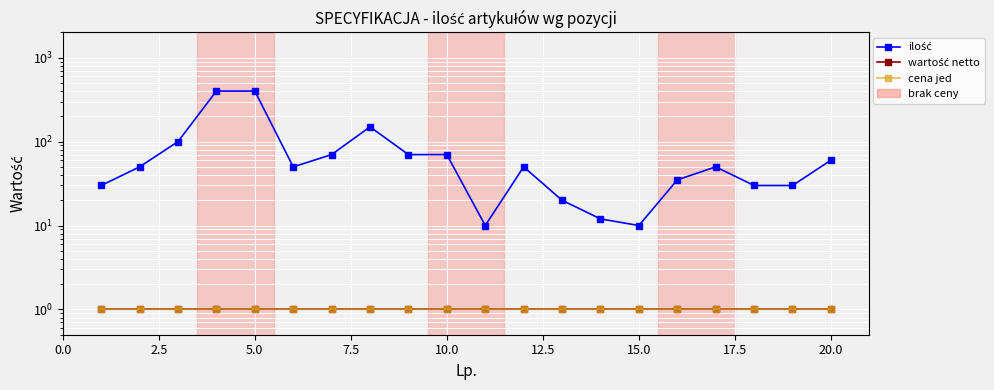

What is the sum of all wartość netto values?

20